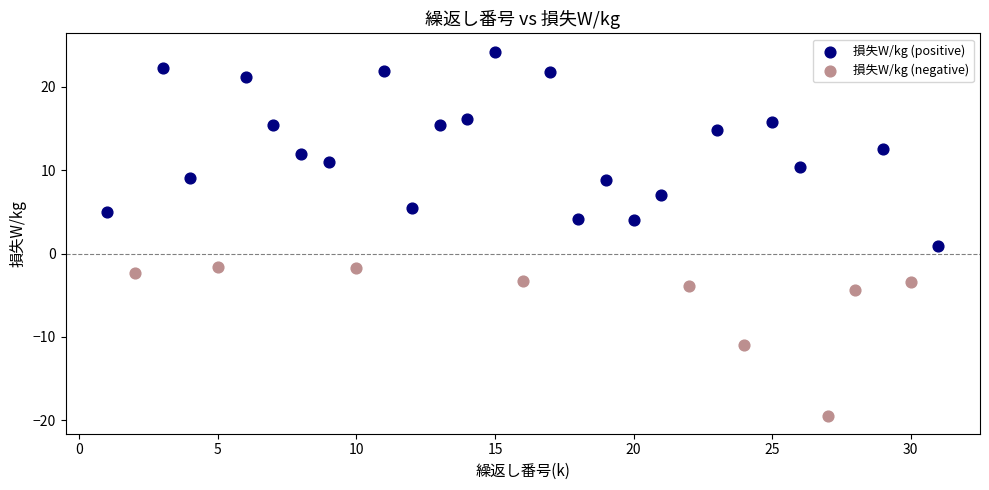

Which series has the largest Y range (max minus min)?

損失W/kg (positive)